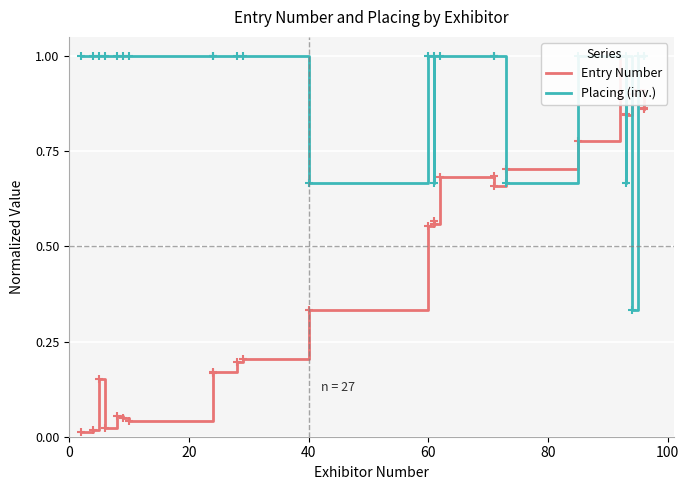

What is the value of the Placing (inv.) point at the 3rd from the left?

1.0